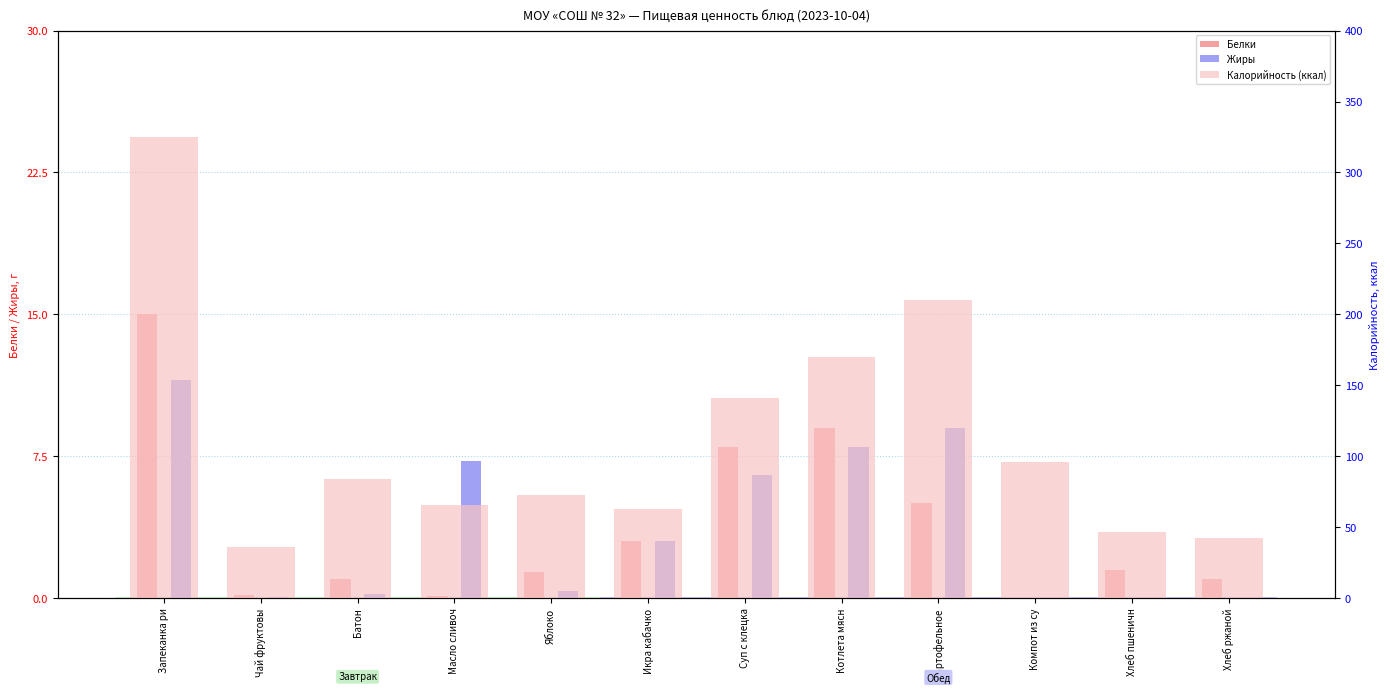

What is the sum of the Жиры values at Яблоко and Компот из су?

0.3